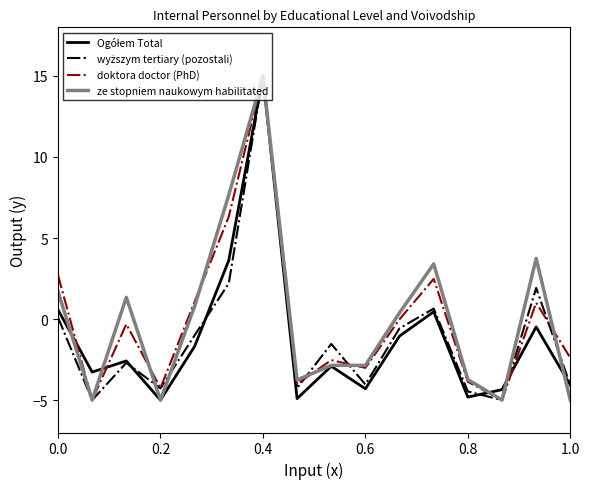

Does the chart have visible grid lines?

No